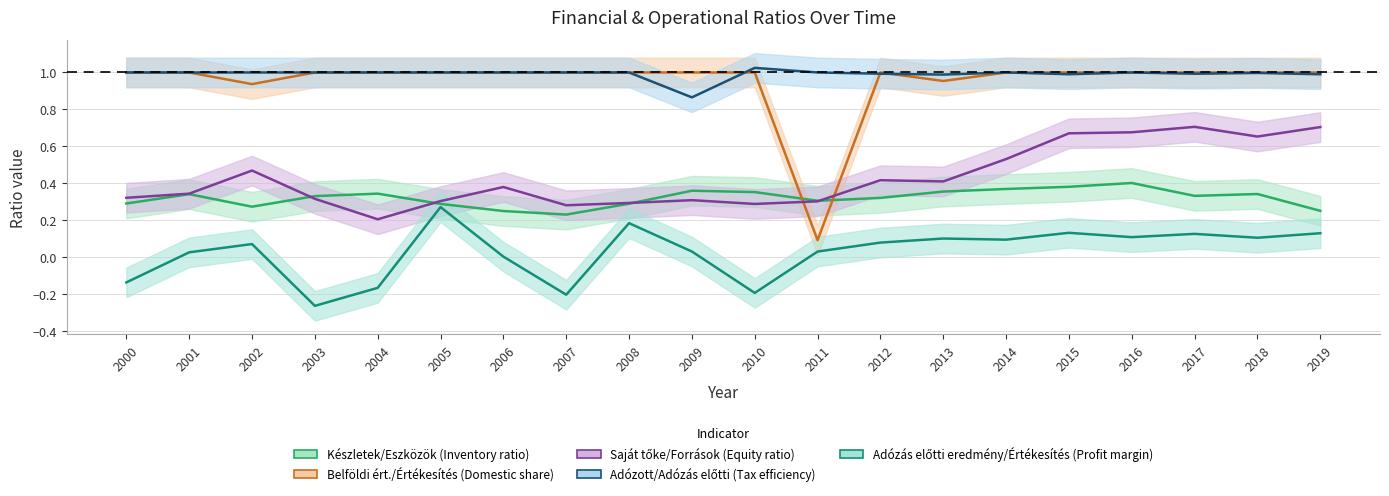

At which category does Adózás előtti eredmény/Értékesítés (Profit margin) reach its first local valley?

2003